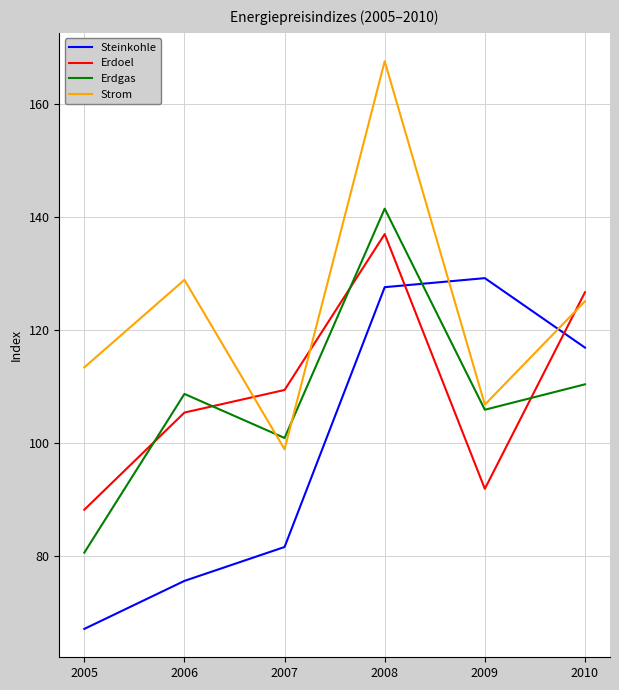

Reading right to left, transcribe all the data shown in this chart.

Steinkohle: 2010=116.9	2009=129.2	2008=127.6	2007=81.6	2006=75.6	2005=67.1
Erdoel: 2010=126.7	2009=91.9	2008=137.0	2007=109.4	2006=105.4	2005=88.2
Erdgas: 2010=110.4	2009=105.9	2008=141.5	2007=100.9	2006=108.7	2005=80.6
Strom: 2010=125.1	2009=106.8	2008=167.6	2007=98.9	2006=128.9	2005=113.4